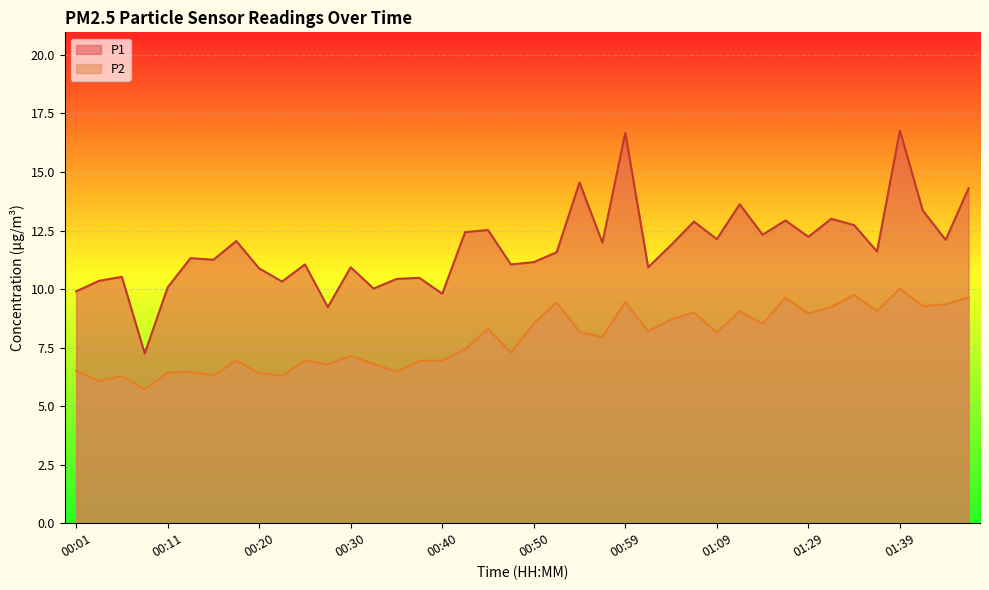

True or false: P1 and P2 cross at least once.

False